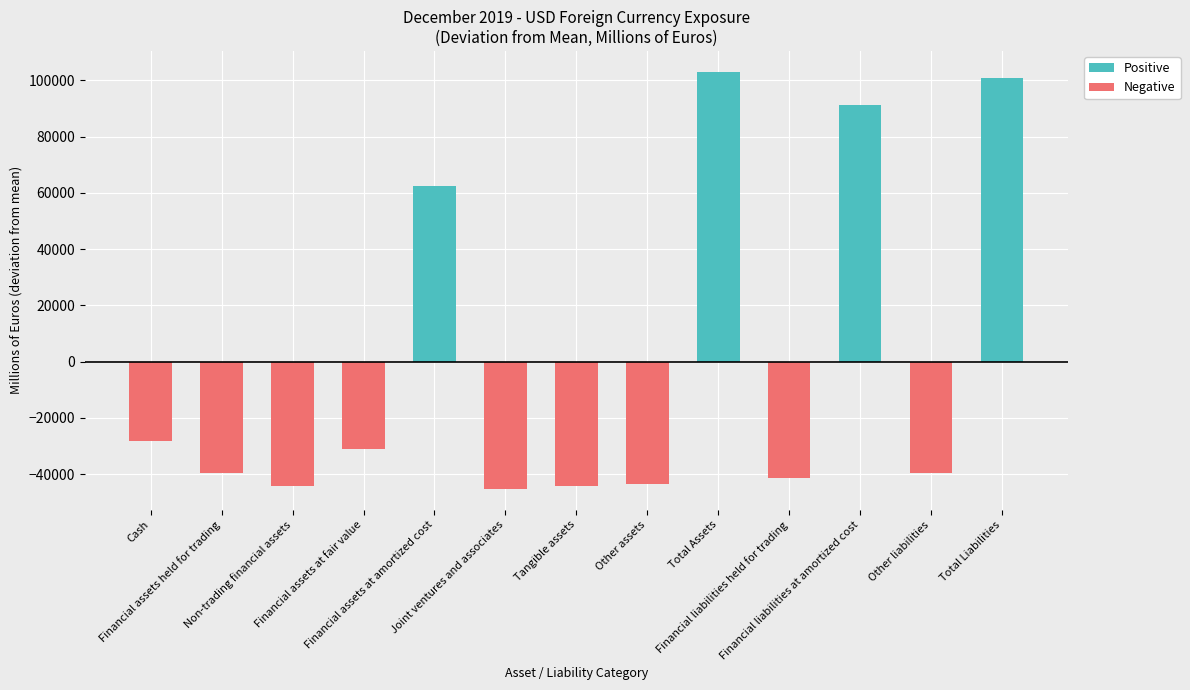

The Negative series shows -27129.0 at Other liabilities. True or false?

False